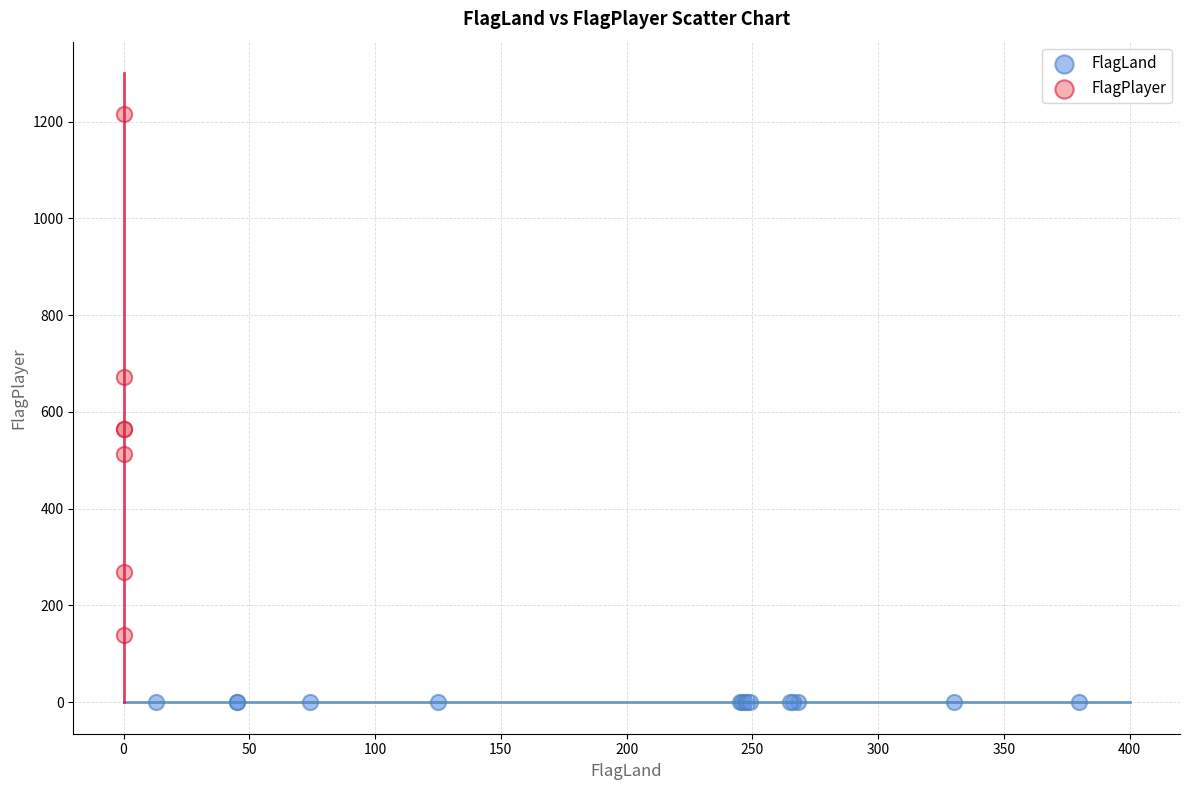

Which series reaches the minimum Y coordinate?

FlagLand